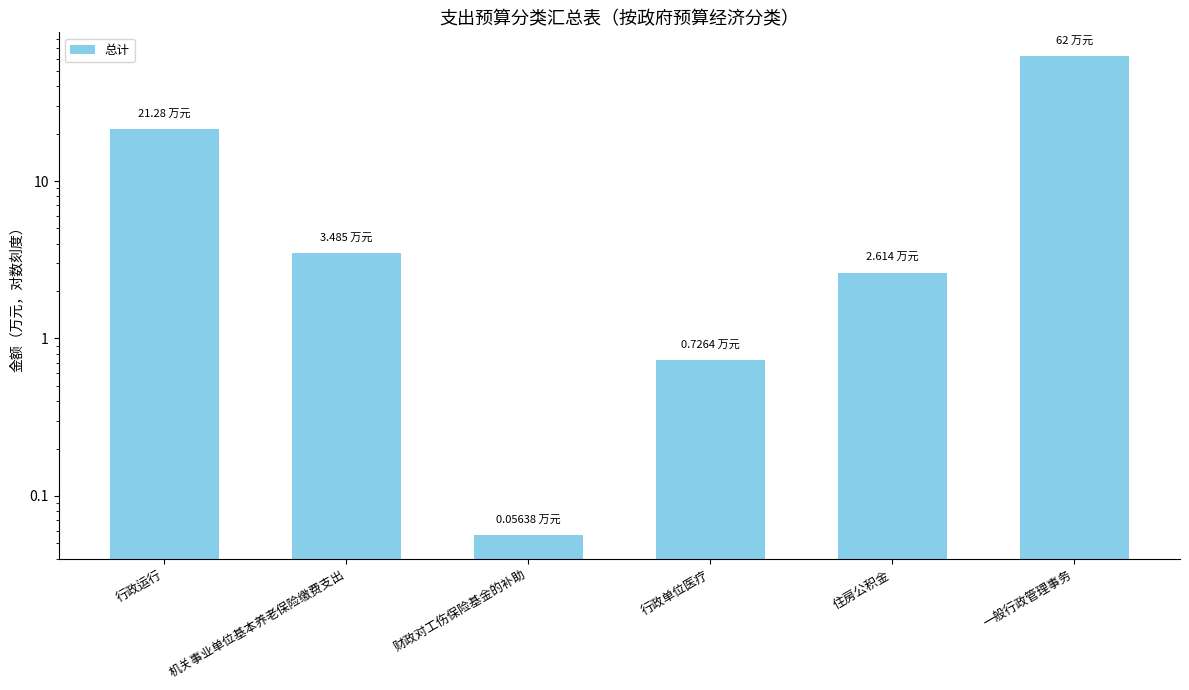

What is the change in value from 行政运行 to 一般行政管理事务?

+40.7